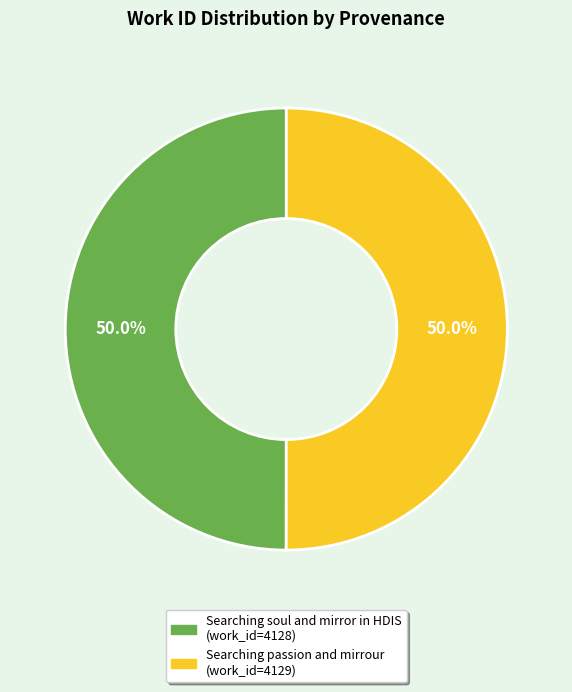

What percentage do Searching soul and mirror in HDIS and Searching passion and mirrour together represent?

100.0%